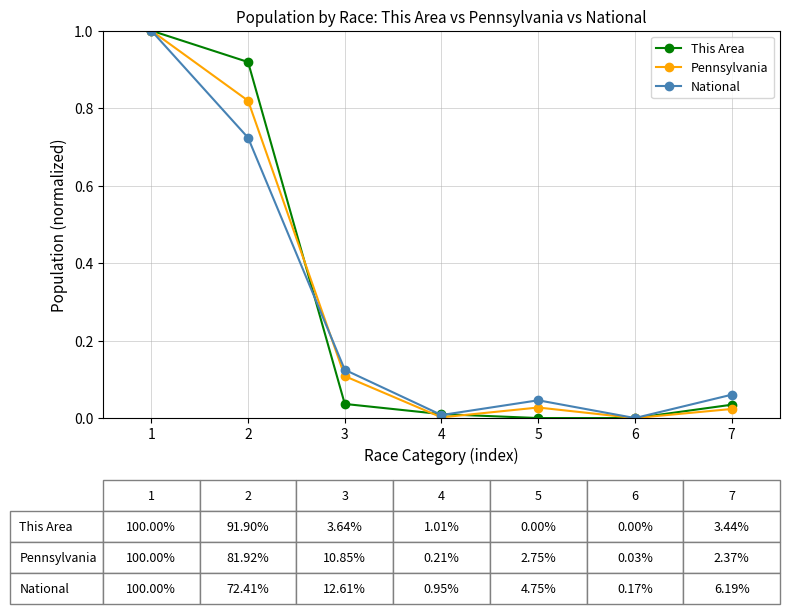

True or false: National has a value of 0.1 at 5.

False